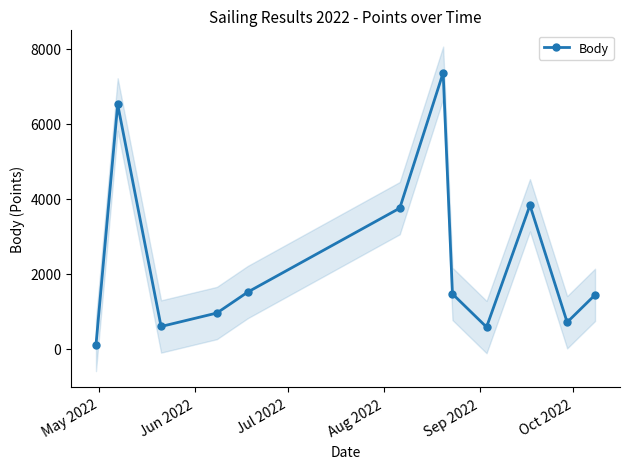

What is the value of the Body point at the 5th from the left?

1514